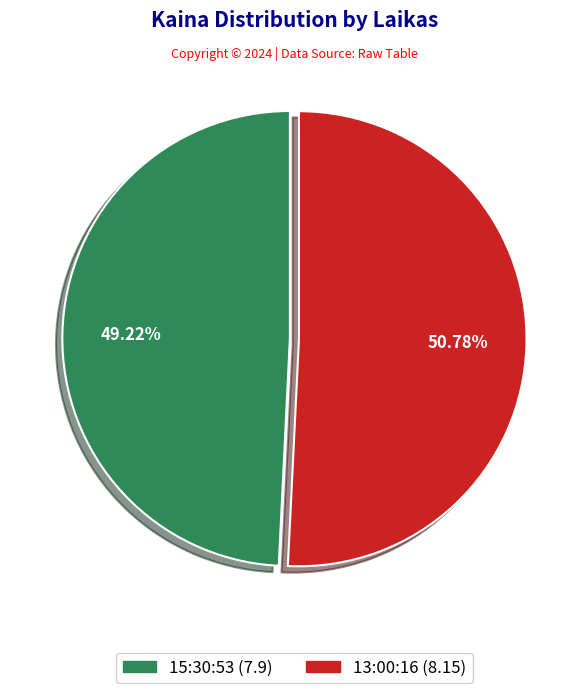

Is it true that 15:30:53 is 55% of the pie?

False